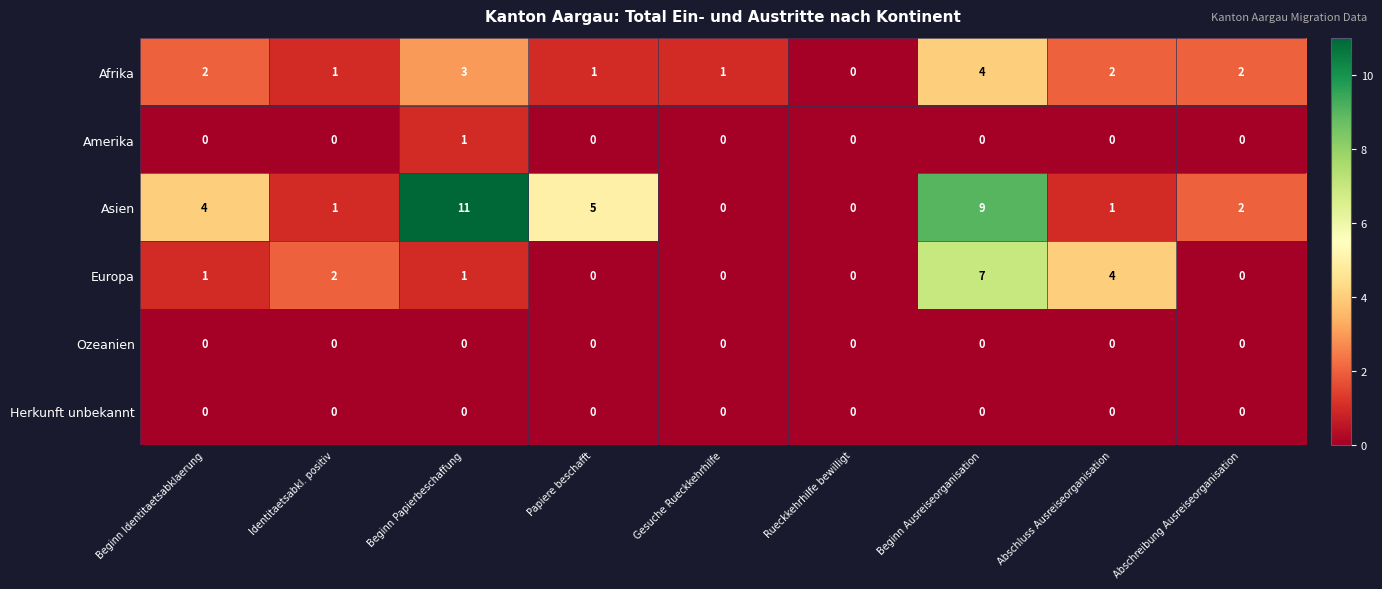

Which series has the largest range (max minus min)?

Asien